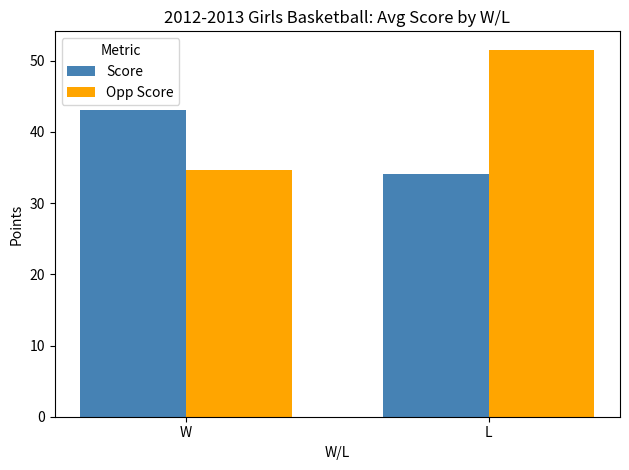

What is the difference between the Opp Score values at W and L?

16.8